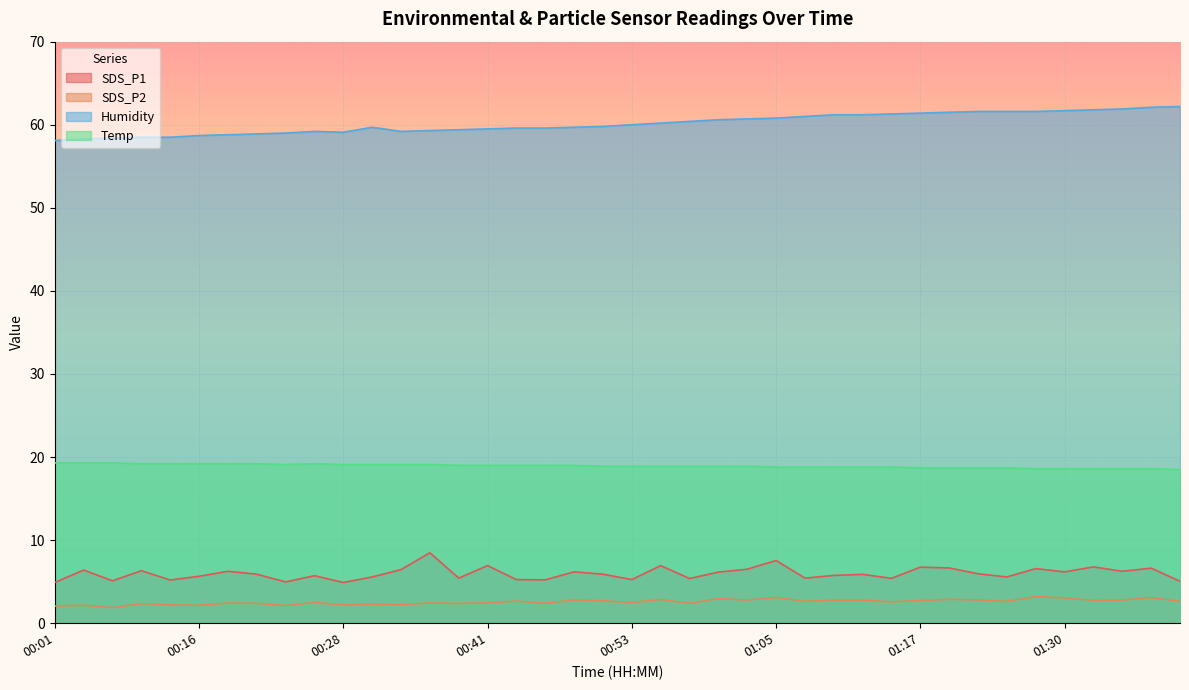

Which series has the widest spread of values?

Humidity